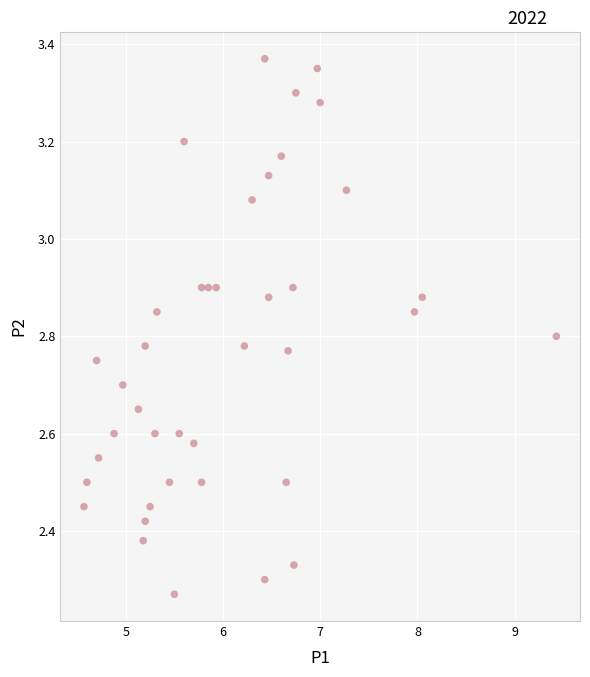

What is the range of X values (max minus min)?

4.9